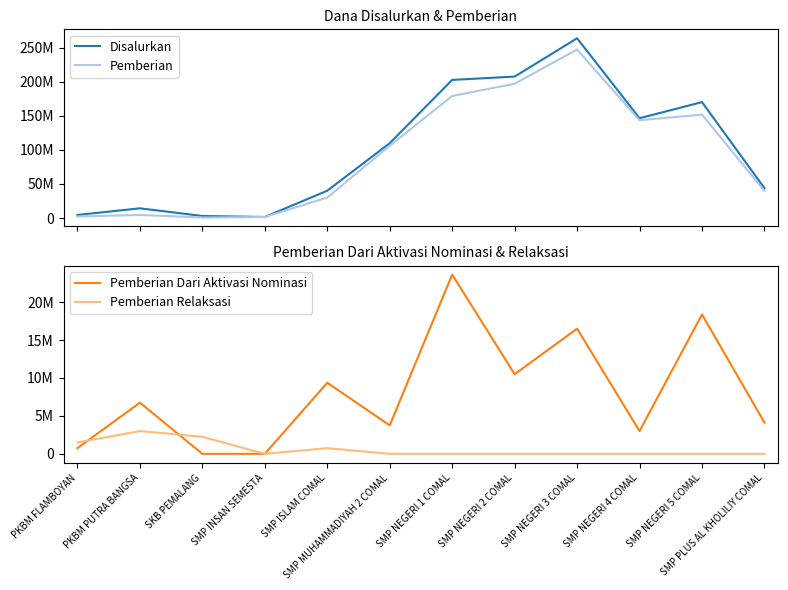

True or false: Disalurkan has more than 1 interior local peaks.

True